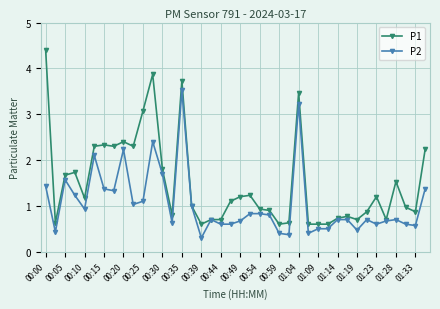

Which series has the widest spread of values?

P1